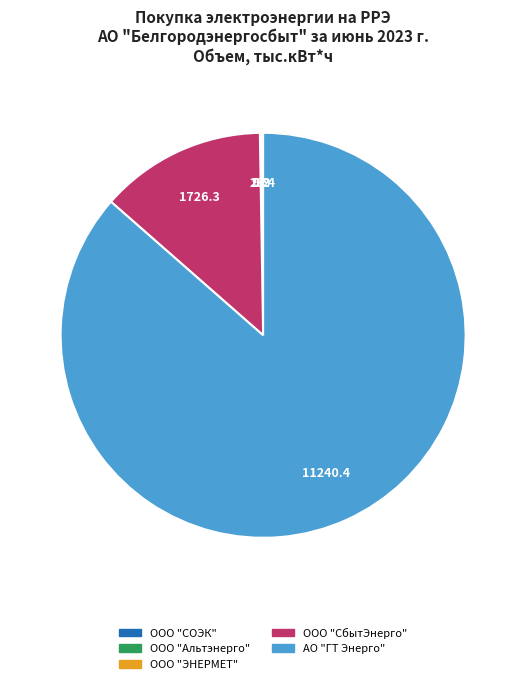

Which category accounts for the majority?

АО "ГТ Энерго"